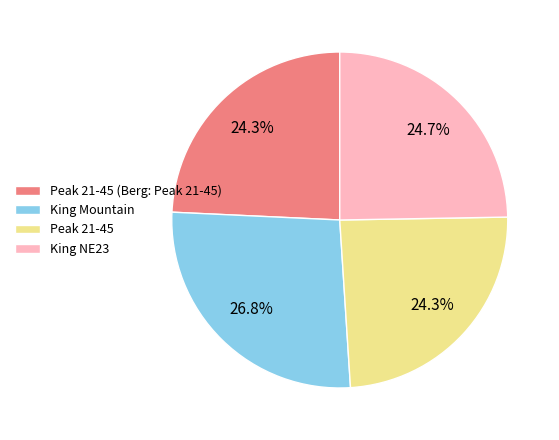

The Peak 21-45 slice represents 36% of the pie. True or false?

False